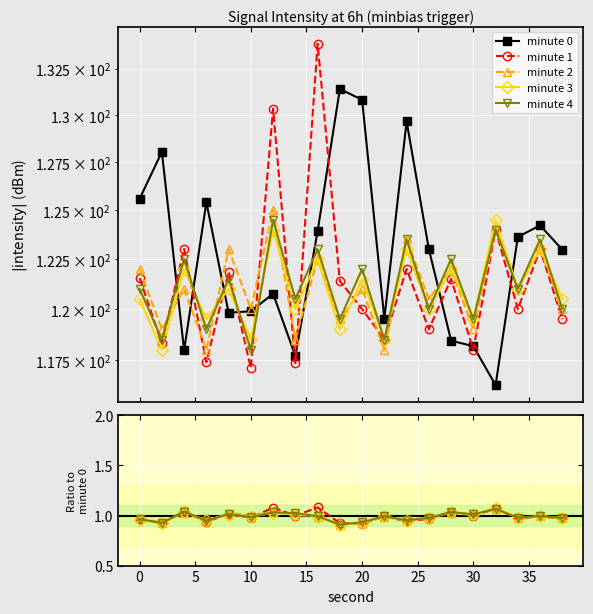

Rank the series at 15 from lowest to highest value.

minute 3, minute 4, minute 1, minute 2, minute 0